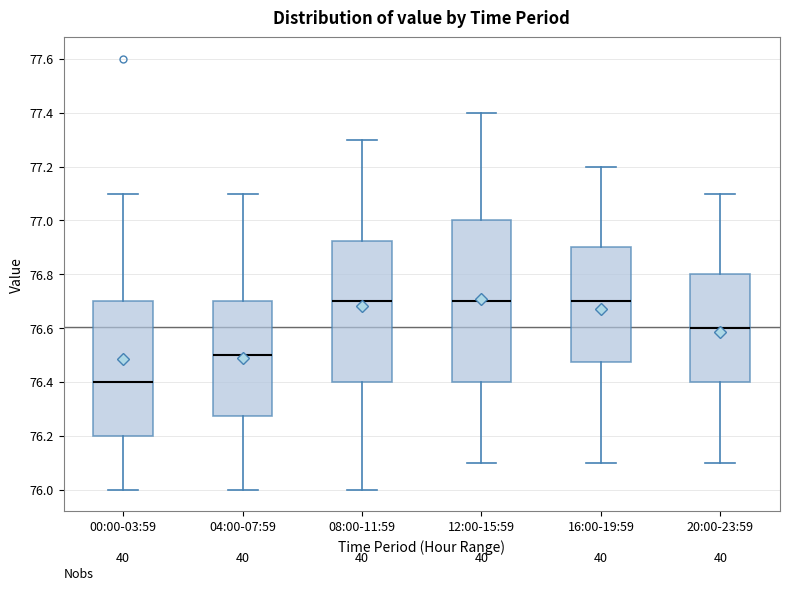

Reading left to right, read every box against the y-axis: the position of its median line, the range the box covers, and the ends of its whiskers. The values are not printed on the chart, so give them approximately, as read against the axis.

00:00-03:59: median 76.40, box 76.20 to 76.70, whiskers 76.00 to 77.10
04:00-07:59: median 76.50, box 76.28 to 76.70, whiskers 76.00 to 77.10
08:00-11:59: median 76.70, box 76.40 to 76.92, whiskers 76.00 to 77.30
12:00-15:59: median 76.70, box 76.40 to 77.00, whiskers 76.10 to 77.40
16:00-19:59: median 76.70, box 76.48 to 76.90, whiskers 76.10 to 77.20
20:00-23:59: median 76.60, box 76.40 to 76.80, whiskers 76.10 to 77.10